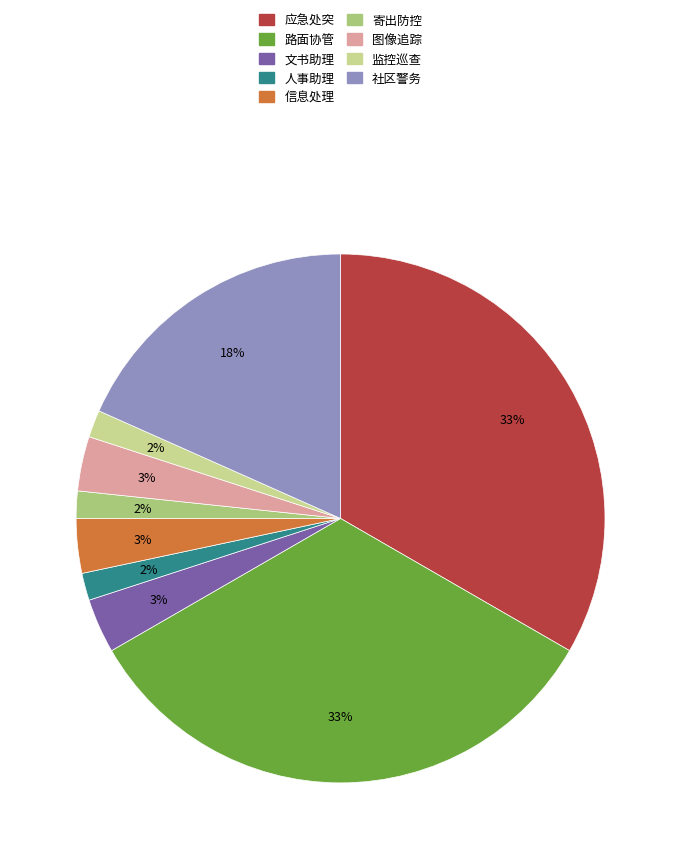

Do 图像追踪 and 路面协管 together represent more than half of the pie?

No